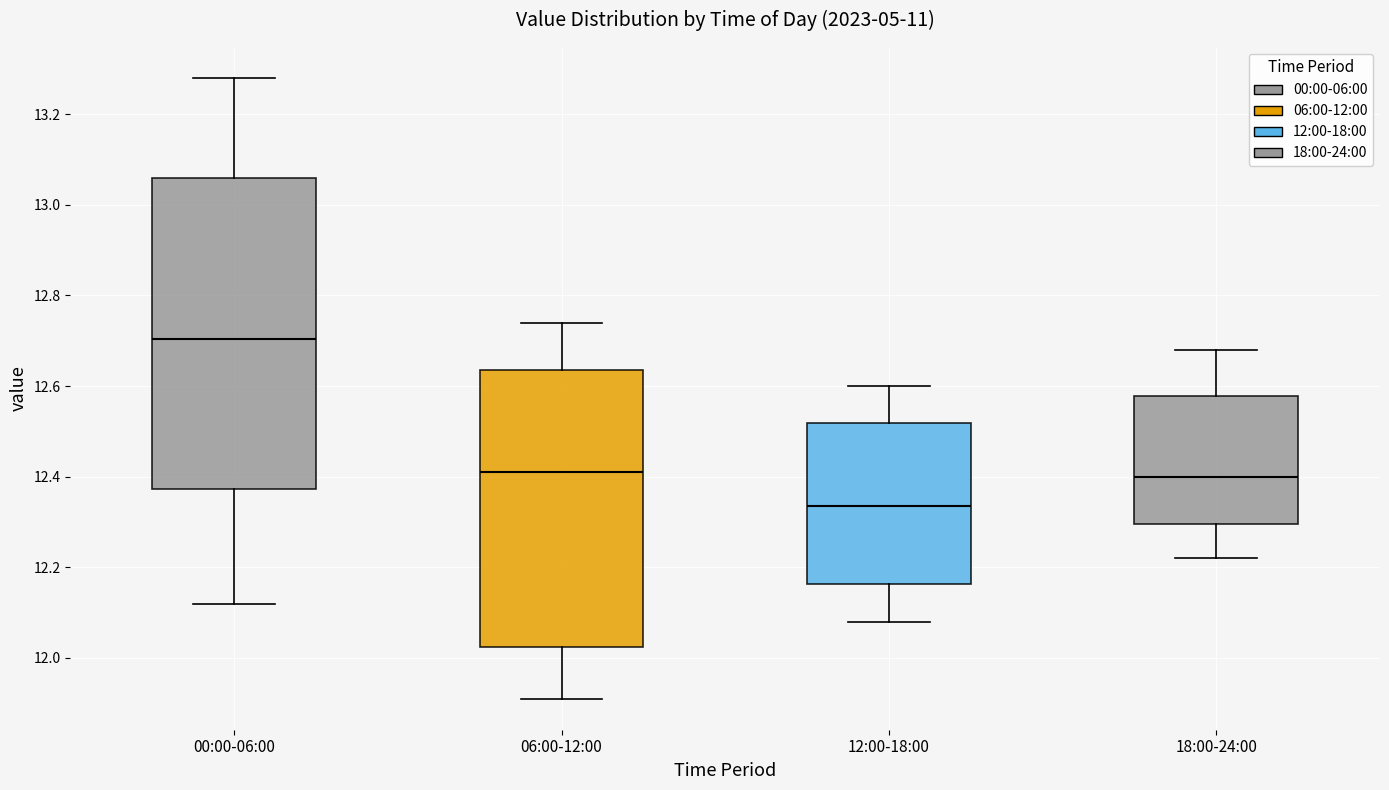

Reading left to right, read every box against the y-axis: the position of its median line, the range the box covers, and the ends of its whiskers. The values are not printed on the chart, so give them approximately, as read against the axis.

00:00-06:00: median 12.70, box 12.38 to 13.06, whiskers 12.12 to 13.28
06:00-12:00: median 12.42, box 12.02 to 12.64, whiskers 11.92 to 12.74
12:00-18:00: median 12.34, box 12.16 to 12.52, whiskers 12.08 to 12.60
18:00-24:00: median 12.40, box 12.30 to 12.58, whiskers 12.22 to 12.68